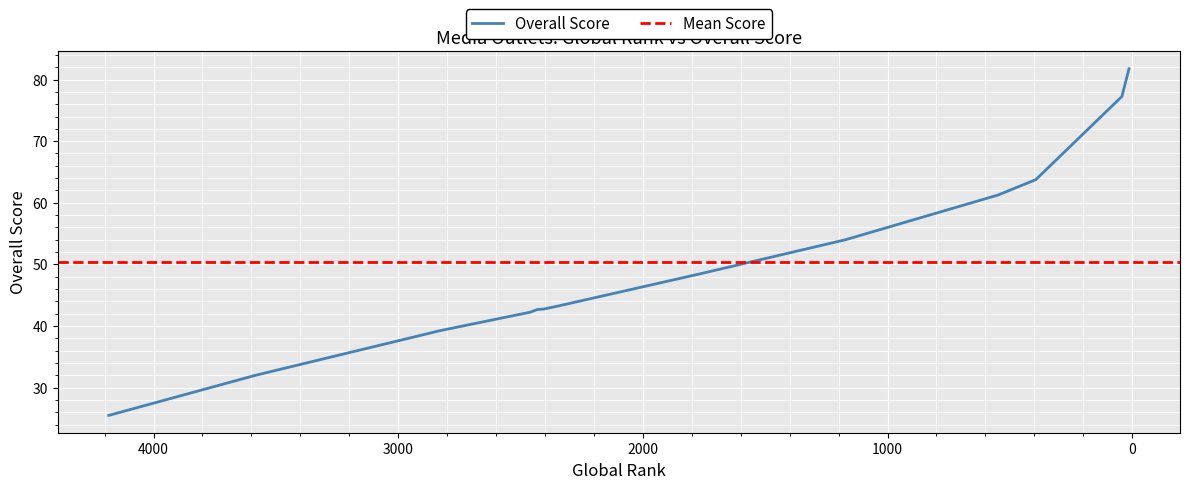

What is the difference between the maximum and minimum values?

56.2